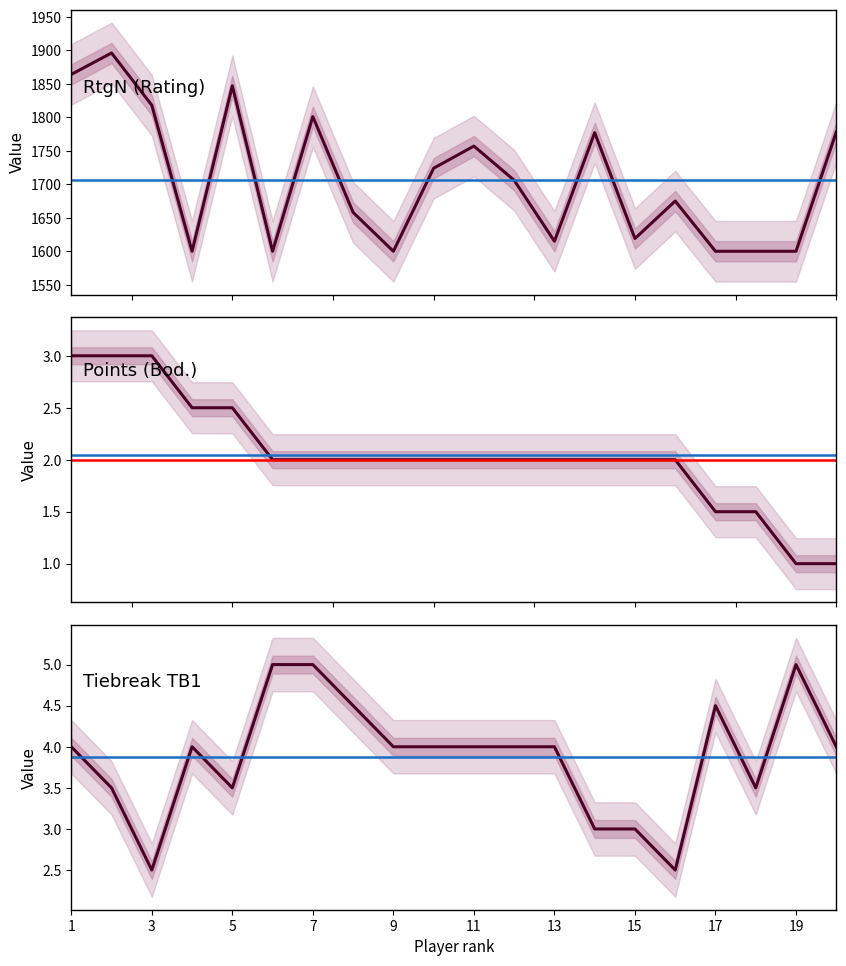

After their last crossing, which series has the higher values: Bod or TB1?

TB1